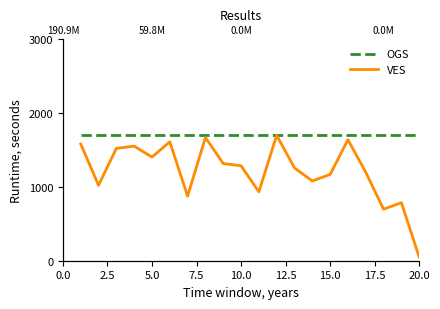

What is the average value of the VES series?

1218.3